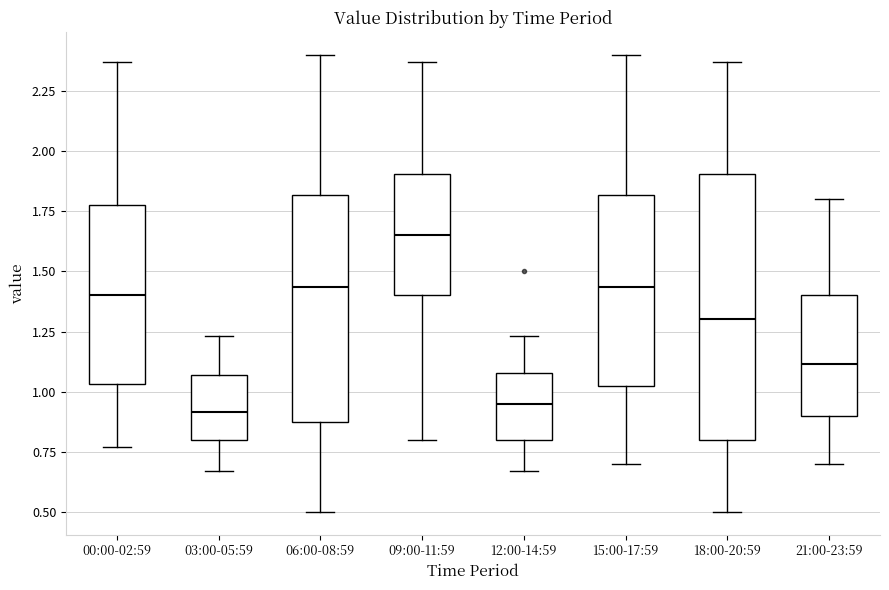

Where is the upper edge of the box for 12:00-14:59 on the y-axis? The values are not printed on the chart, so give them approximately, as read against the axis.

1.10